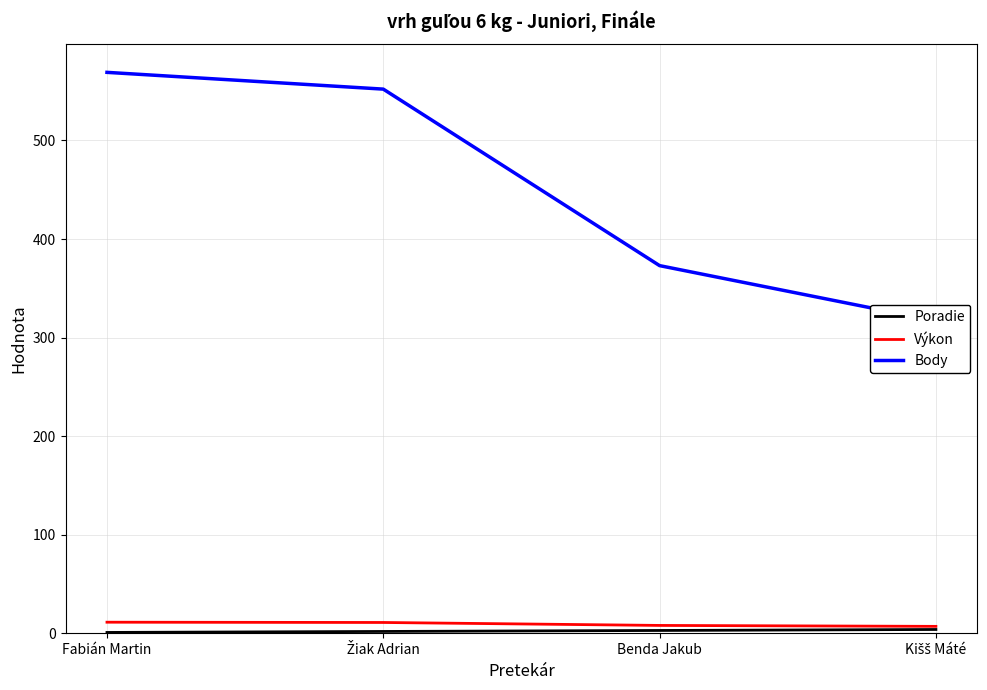

True or false: Body and Výkon intersect in this chart.

False